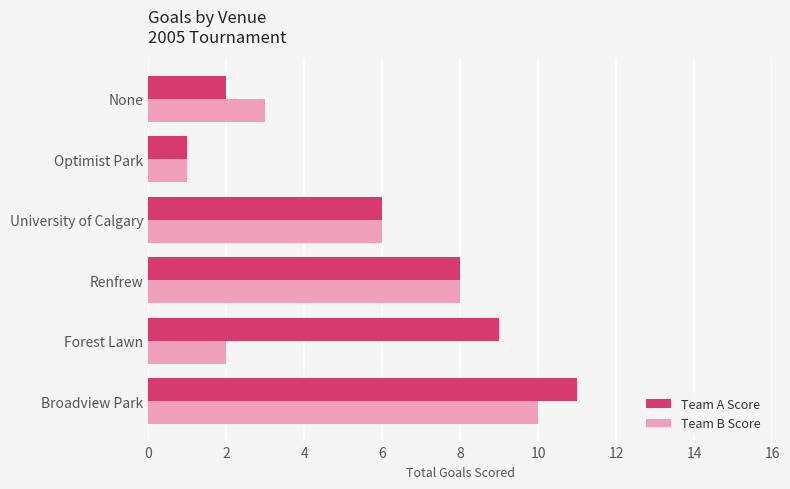

What is the sum of all Team B Score values?

30